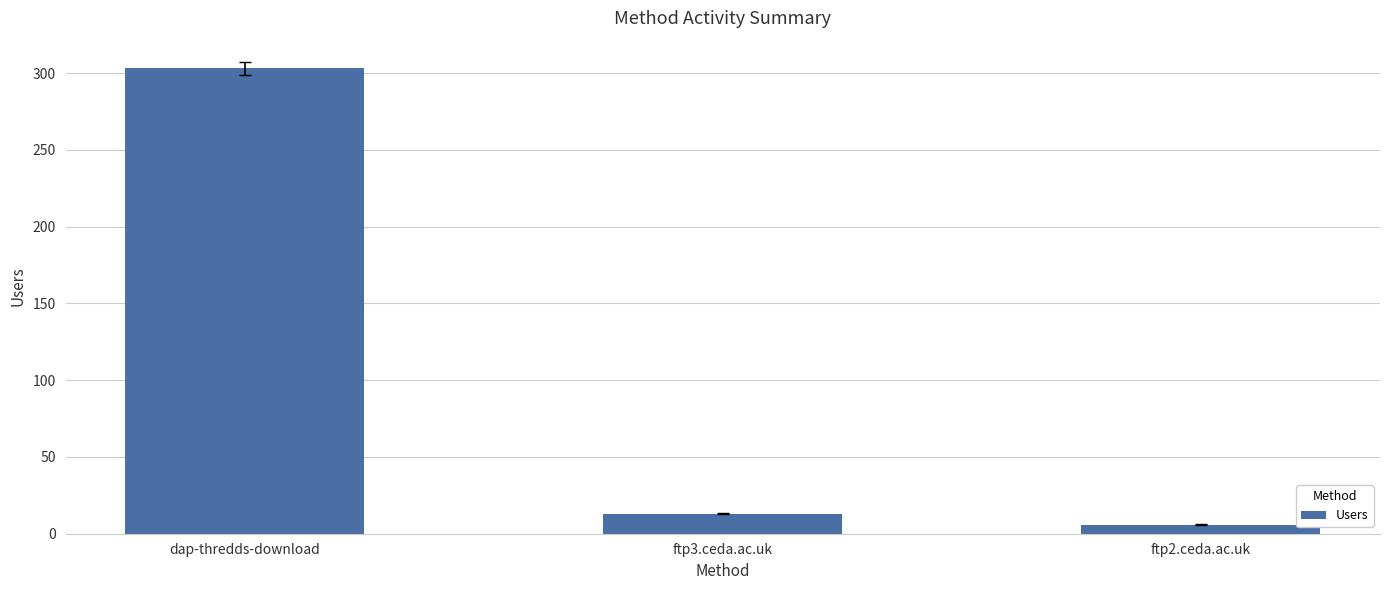

What is the minimum value shown in the chart?

6